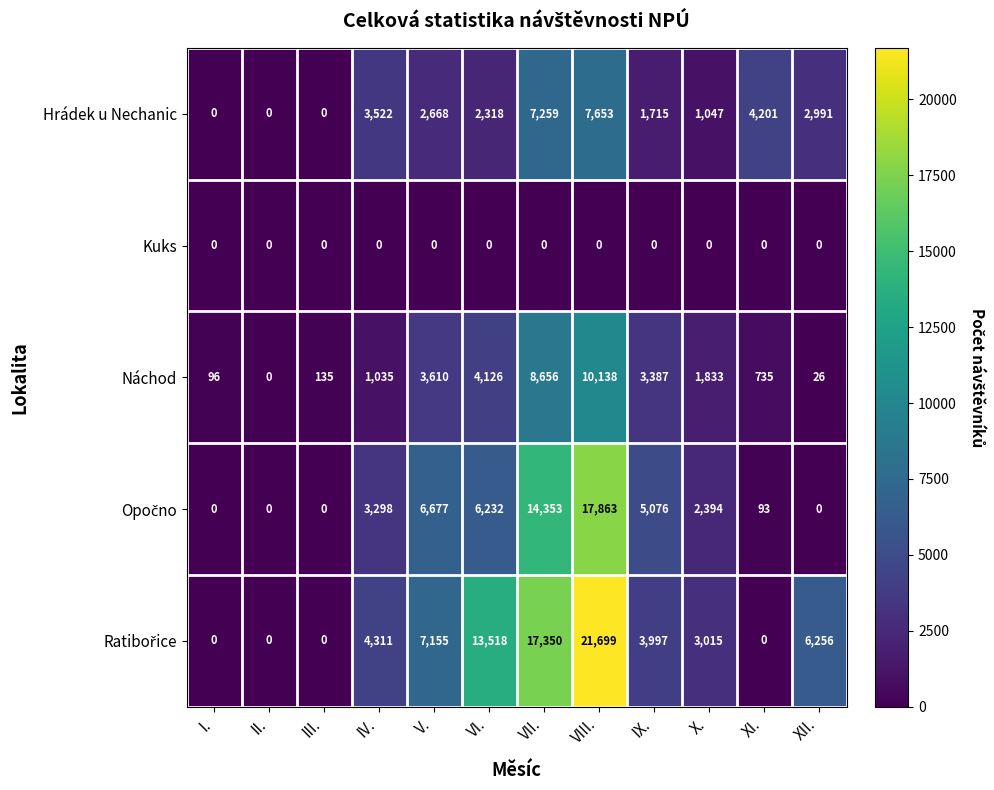

What value does the Náchod series have at V.?

3610